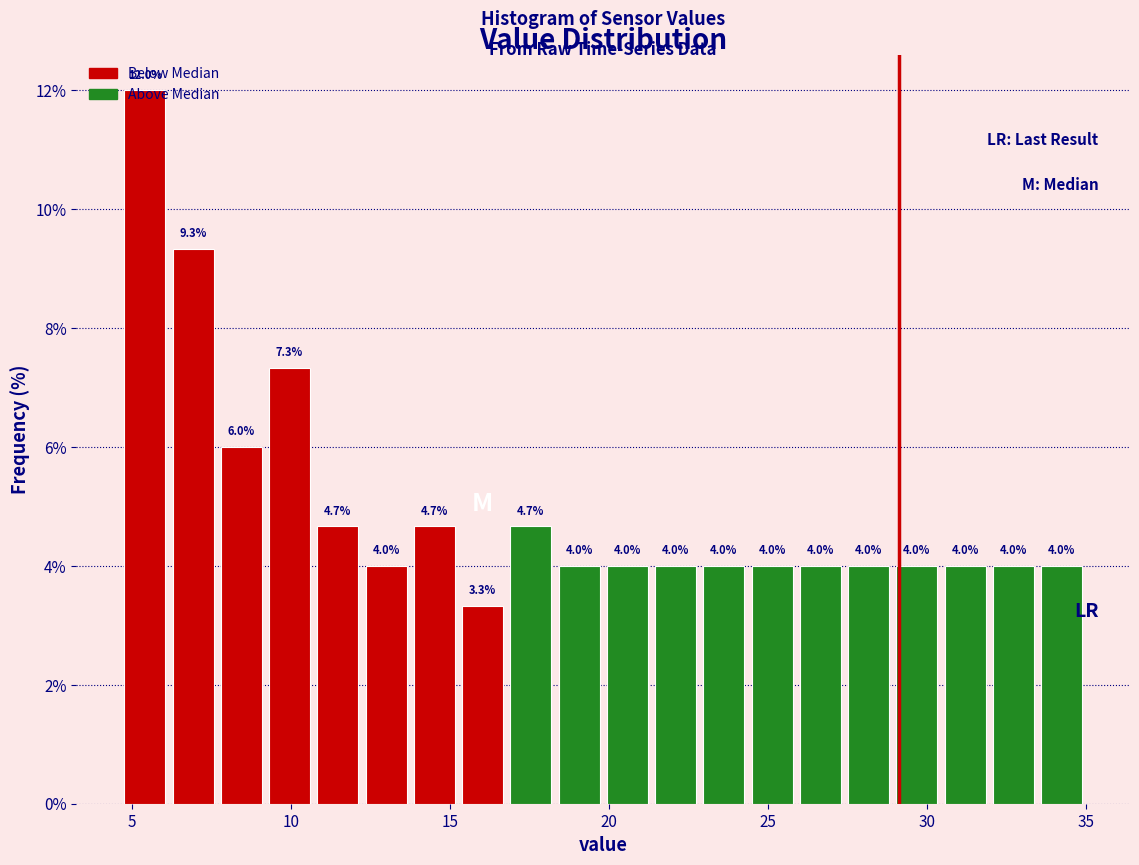

Around what value on the x-axis is the tallest bar? Give the approximate position of its centre, as read against the axis.

5.5